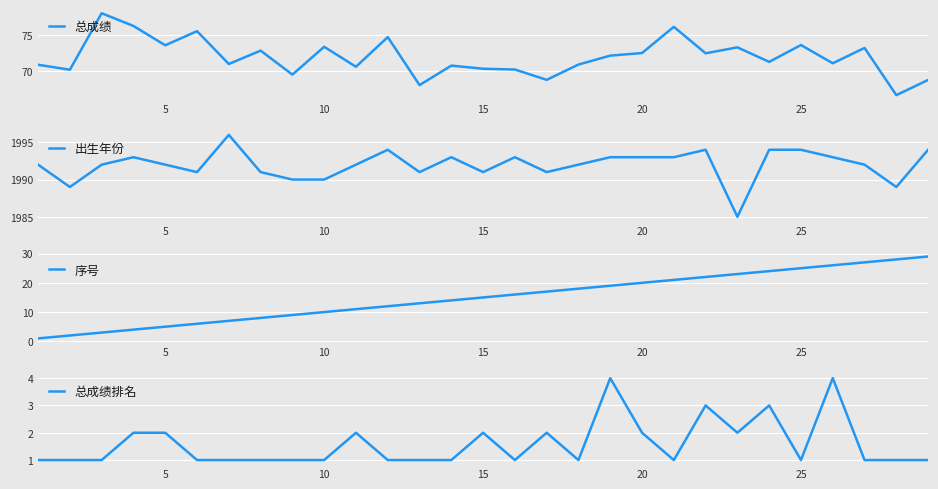

Is it true that 总成绩 equals 29.6 at 15?

False